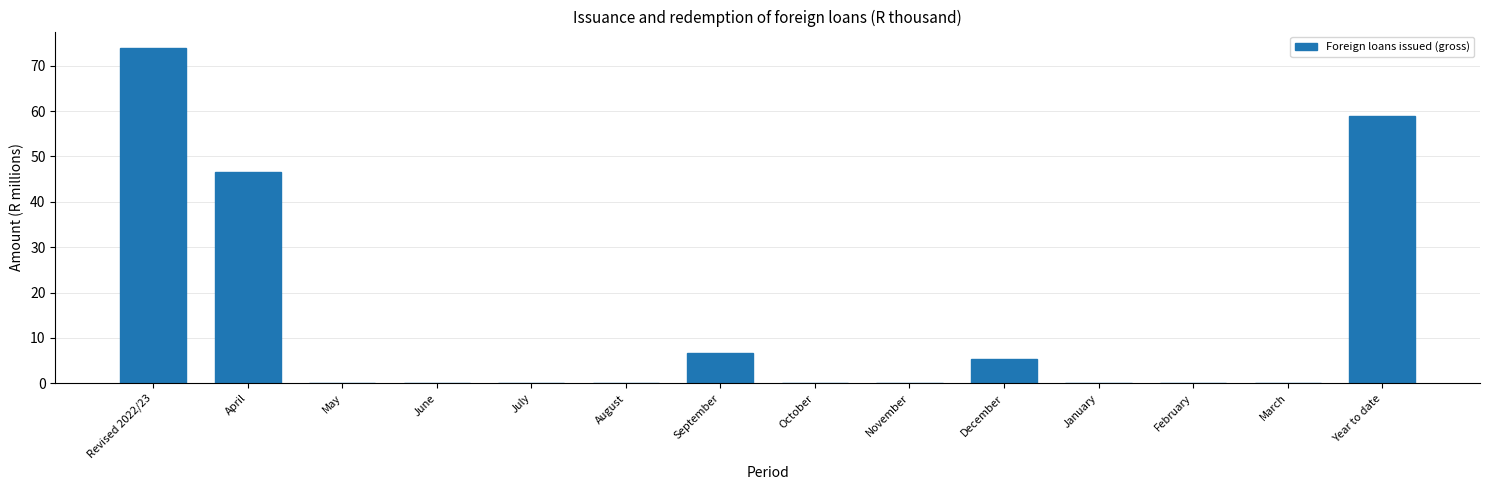

Reading left to right, extract all data points from this chart.

Revised 2022/23=73.8	April=46.6	May=0.0	June=0.0	July=0.0	August=0.0	September=6.8	October=0.0	November=0.0	December=5.5	January=0.0	February=0.0	March=0.0	Year to date=58.9